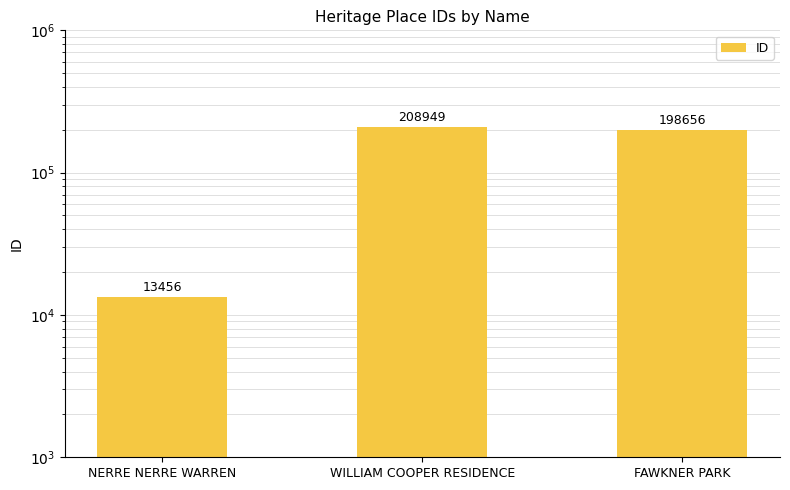

What is the maximum value shown in the chart?

208949